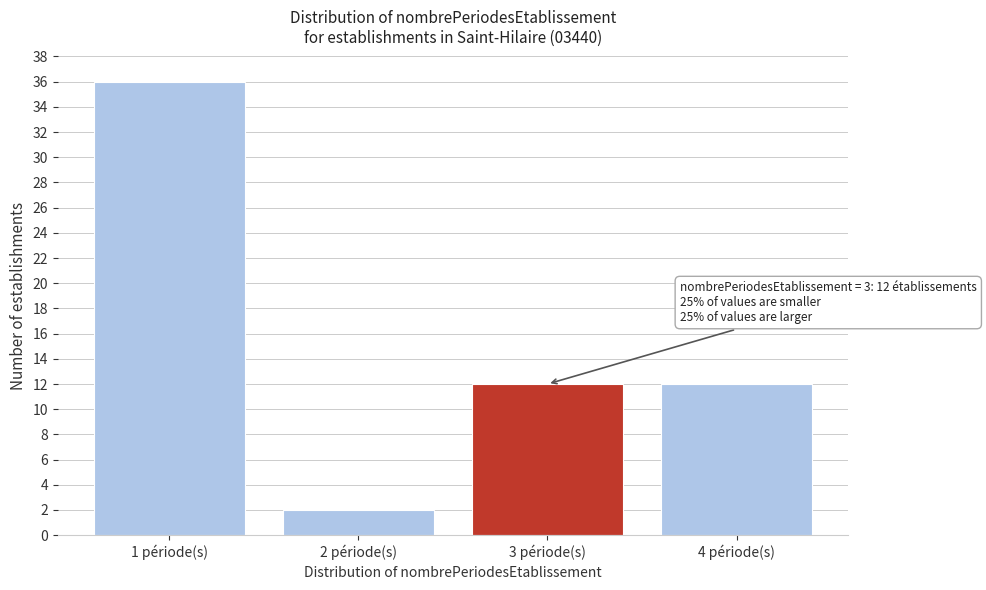

Reading right to left, list all the values displayed in this chart.

4 période(s)=12	3 période(s)=12	2 période(s)=2	1 période(s)=36